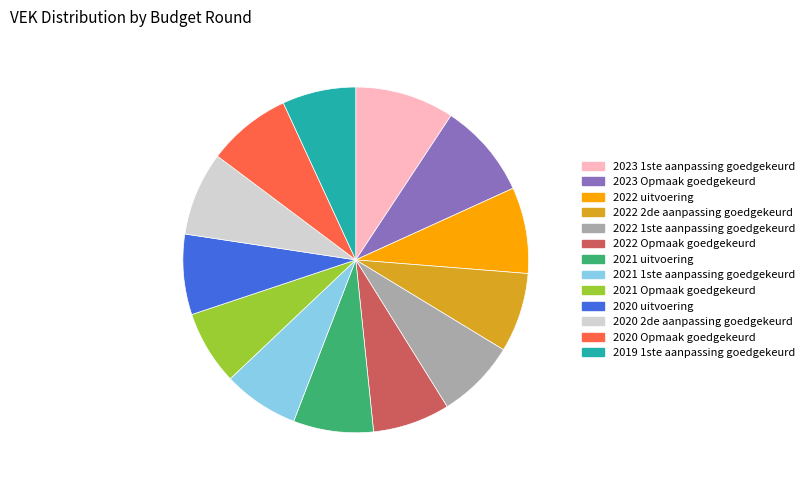

Approximately how many times larger is the value at 2022 uitvoering compared to 2021 Opmaak goedgekeurd?

1.2